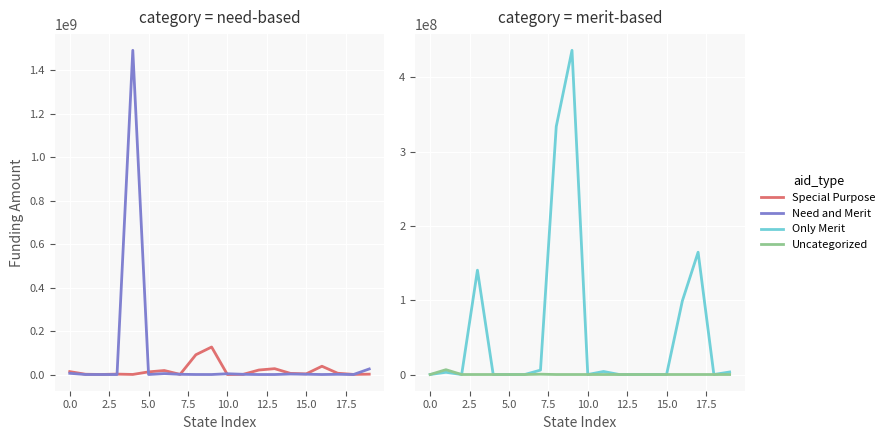

What is the value of the Uncategorized point at the 8th from the left?

409346